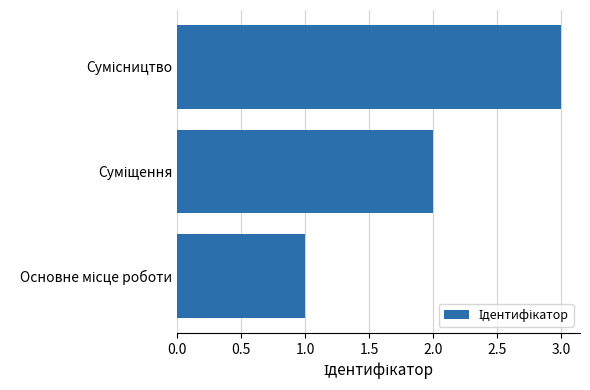

What is the sum of all values?

6